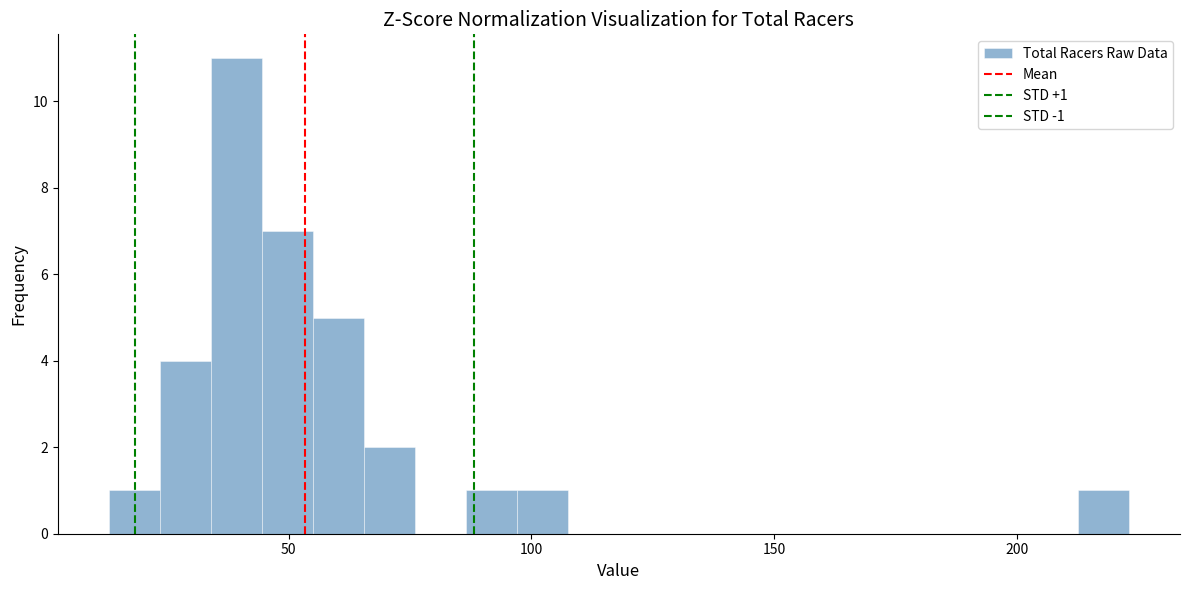

Around what value on the x-axis is the tallest bar? Give the approximate position of its centre, as read against the axis.

40